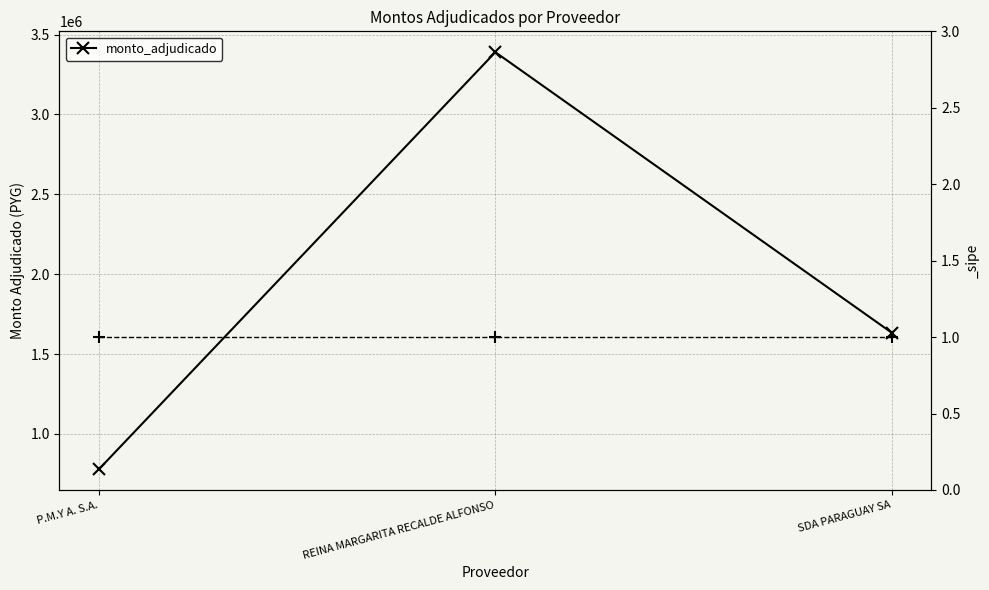

What is the ratio of the value at P.M.Y A. S.A. to the value at REINA MARGARITA RECALDE ALFONSO?

0.2